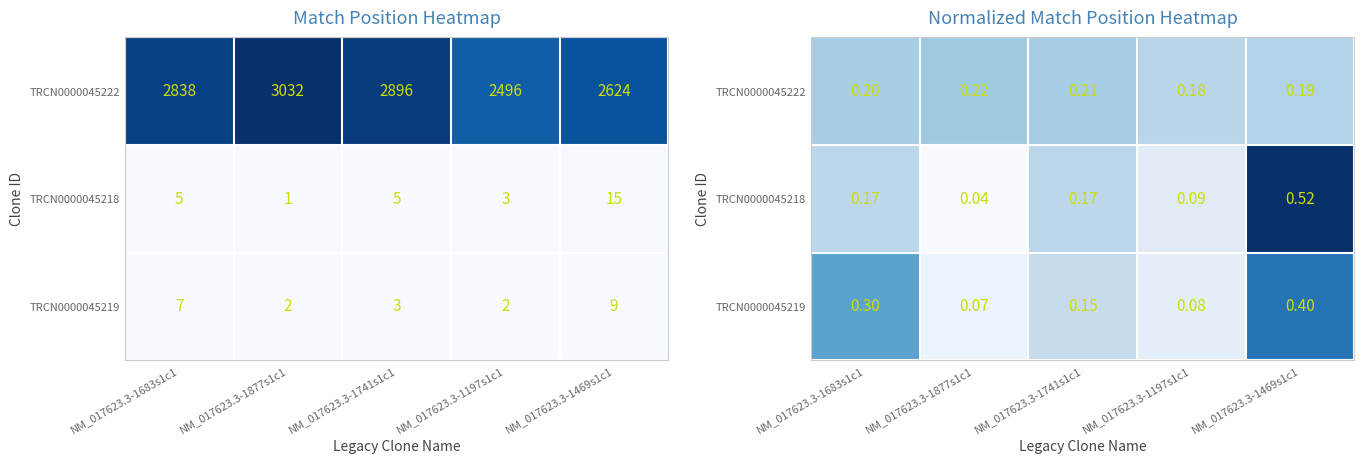

What is the average value of the TRCN0000045222 series?

0.2